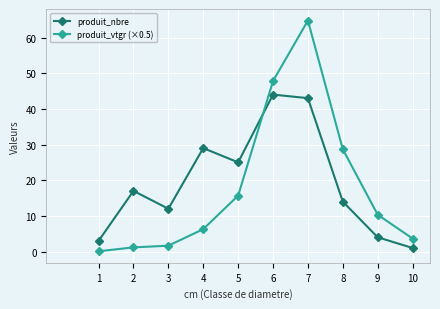

In produit_nbre, how many points are lower than both neighbors (excluding endpoints)?

2